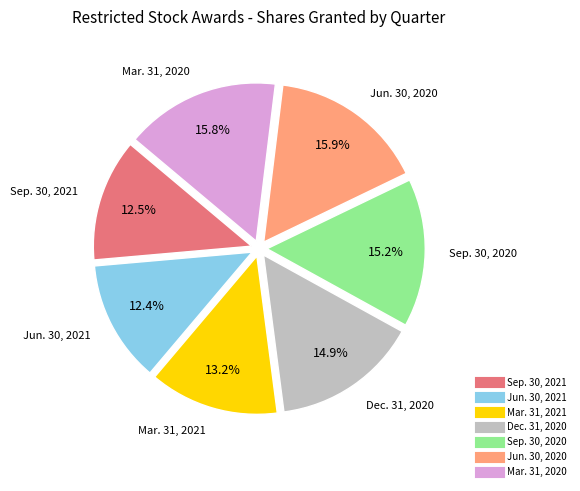

Rank the categories by value from highest to lowest.

Jun. 30, 2020, Mar. 31, 2020, Sep. 30, 2020, Dec. 31, 2020, Mar. 31, 2021, Sep. 30, 2021, Jun. 30, 2021